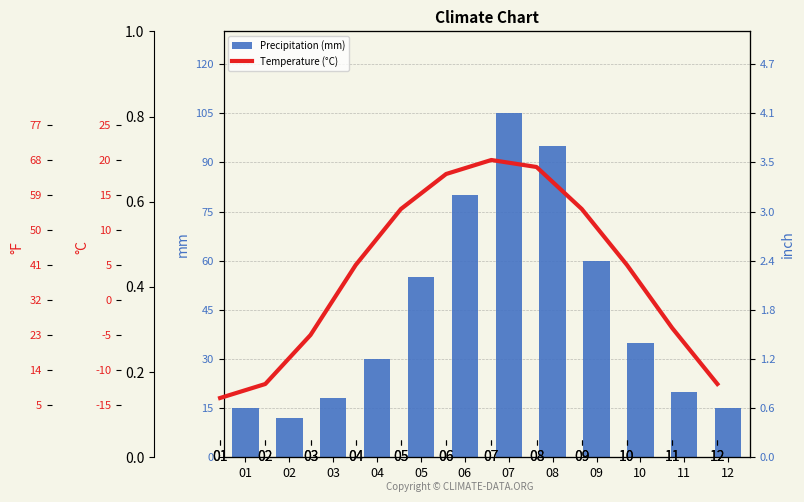

Count the number of data series in this chart.

2